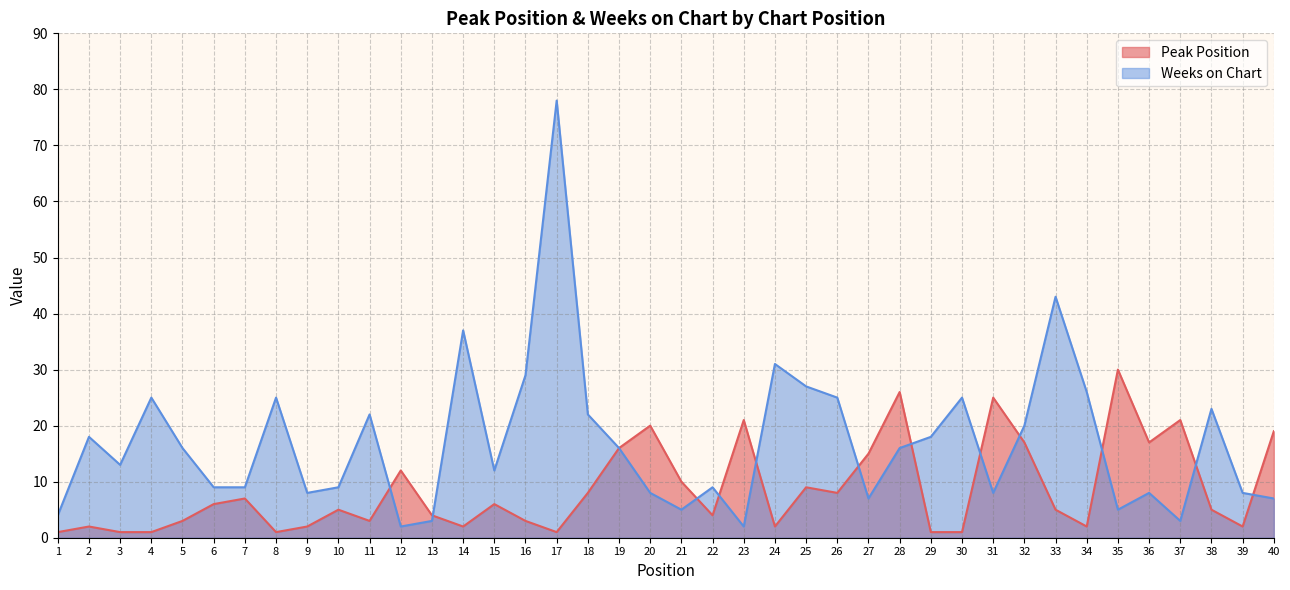

Which series has the largest total across all categories?

Weeks on Chart